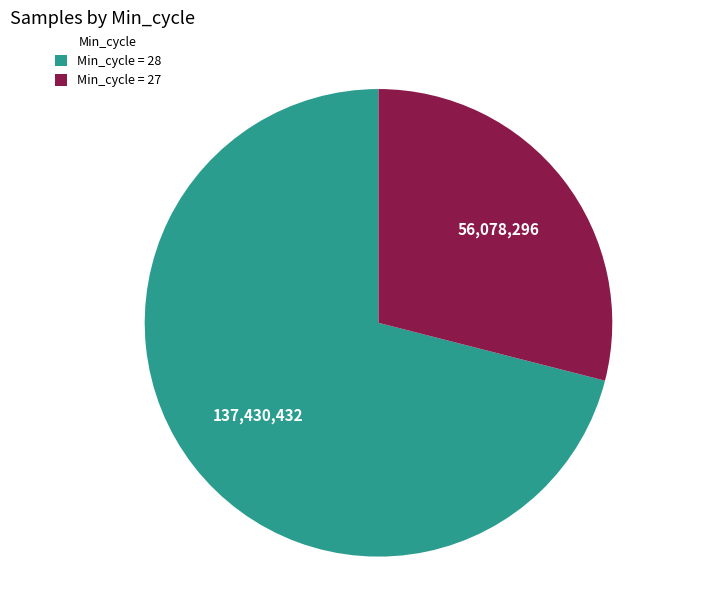

Which category has the smallest portion of the pie?

Min_cycle = 27